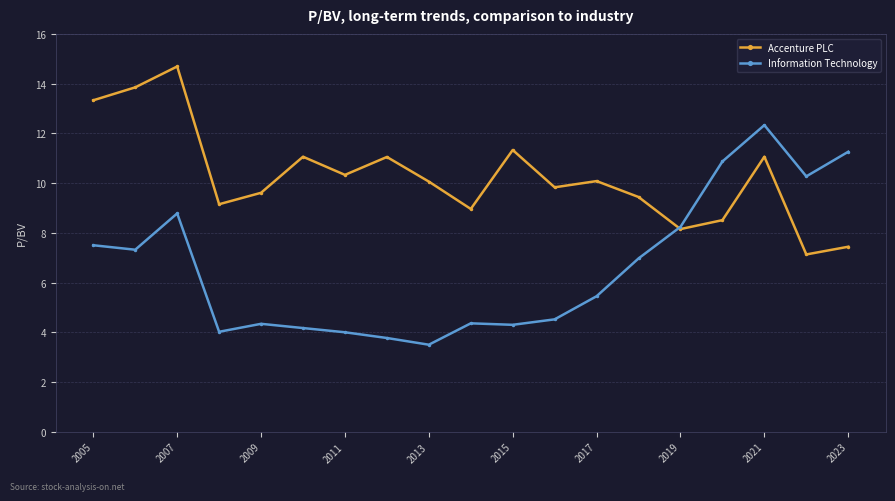

What is the value of the Information Technology point at the 6th from the left?

4.2